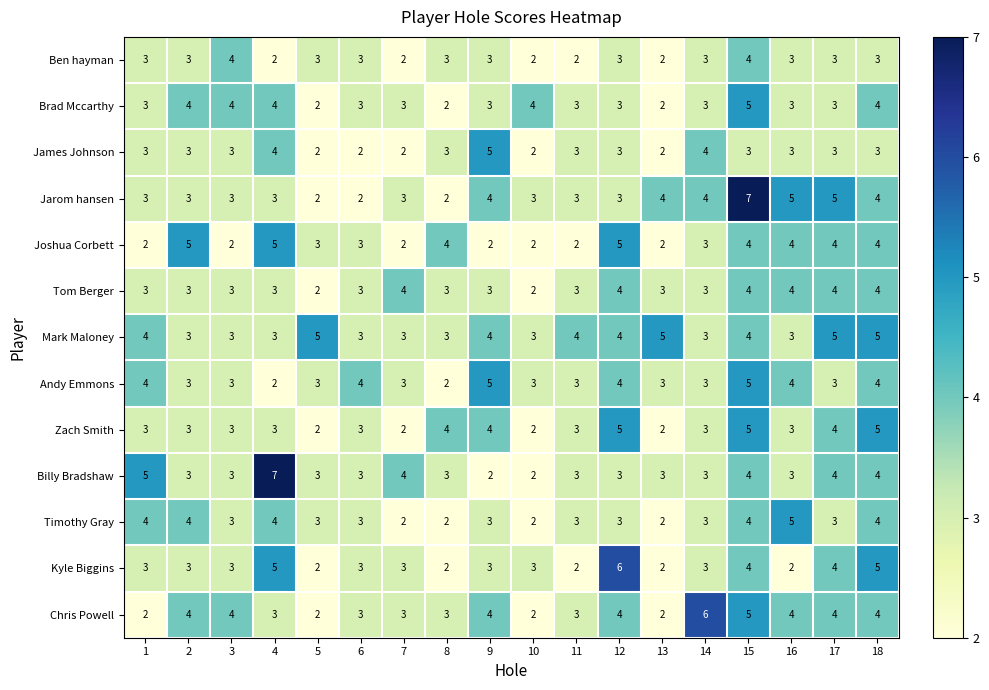

Which series has the largest total across all categories?

Mark Maloney